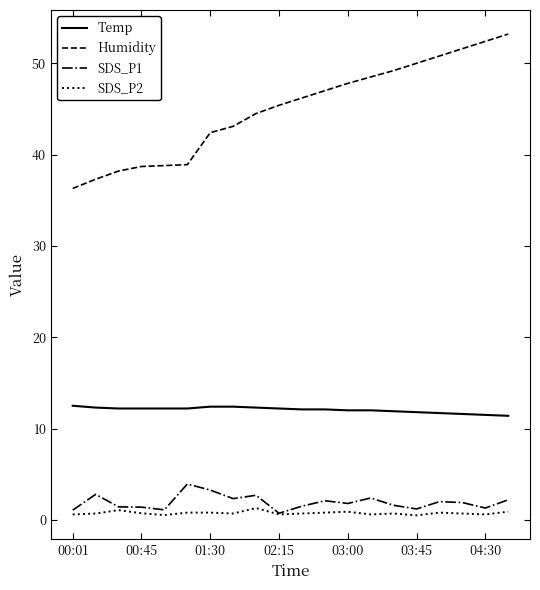

What is the minimum value for Temp?

11.4